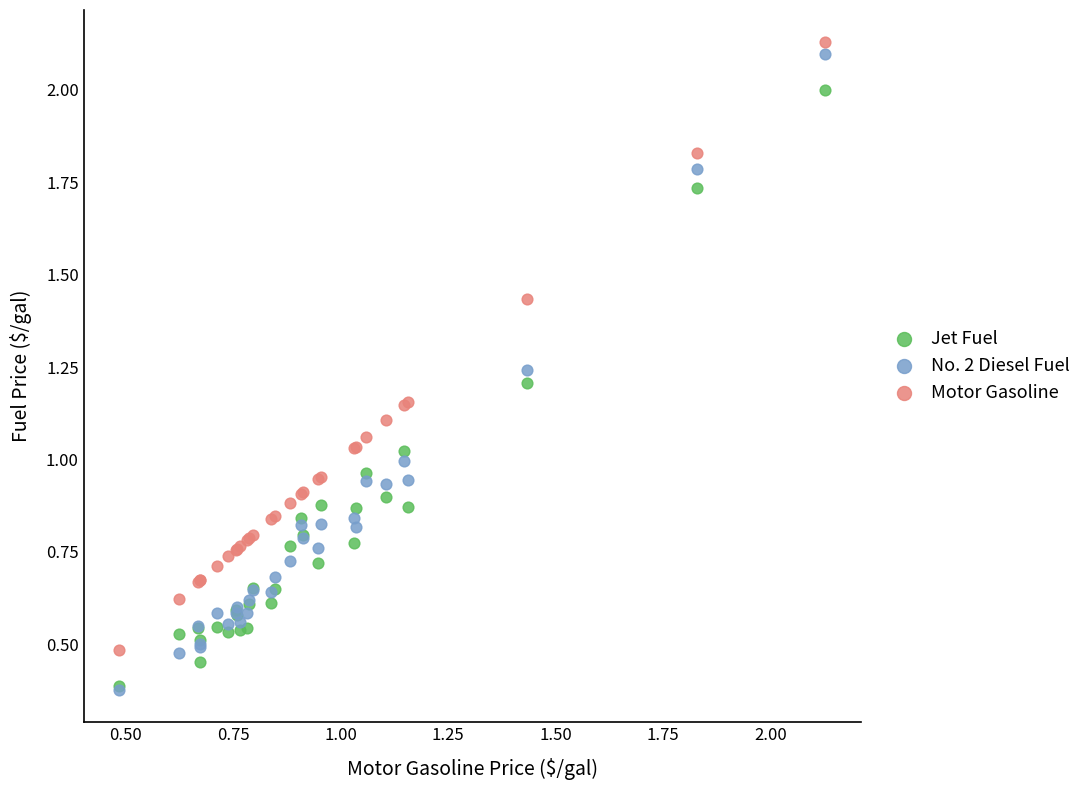

What are all the series names shown in the legend?

Jet Fuel, No. 2 Diesel Fuel, Motor Gasoline